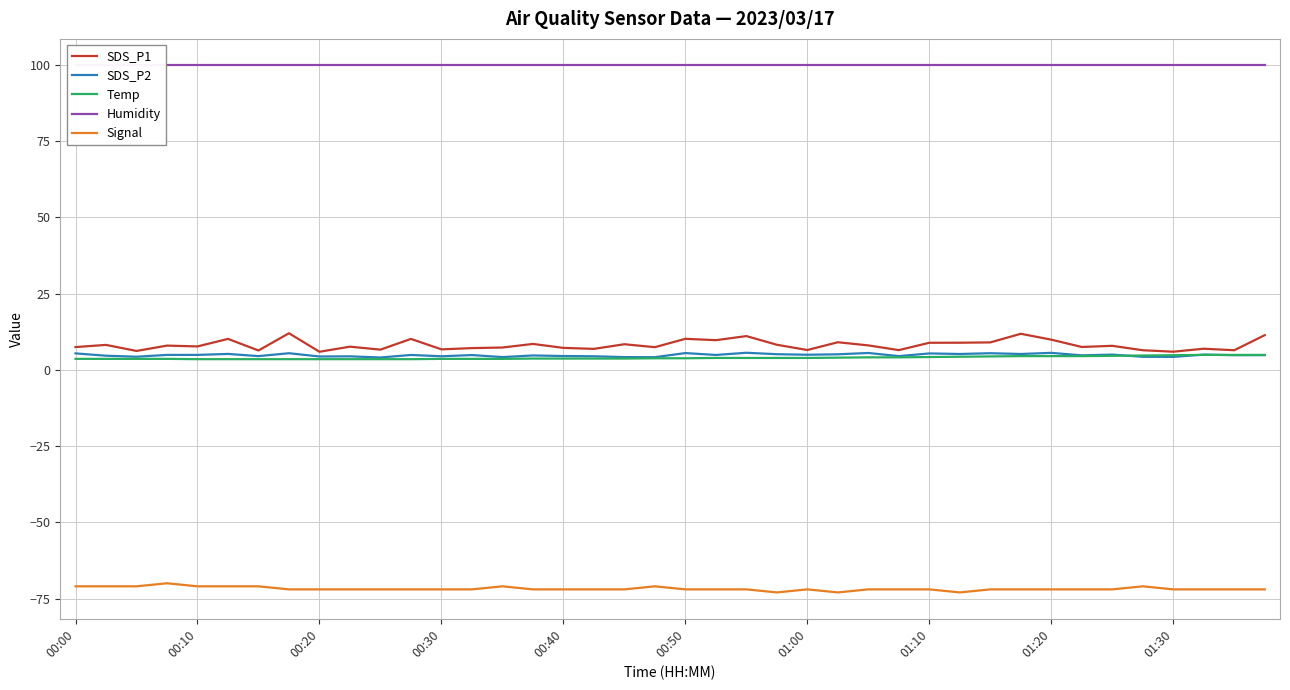

True or false: Humidity and SDS_P1 cross at least once.

False